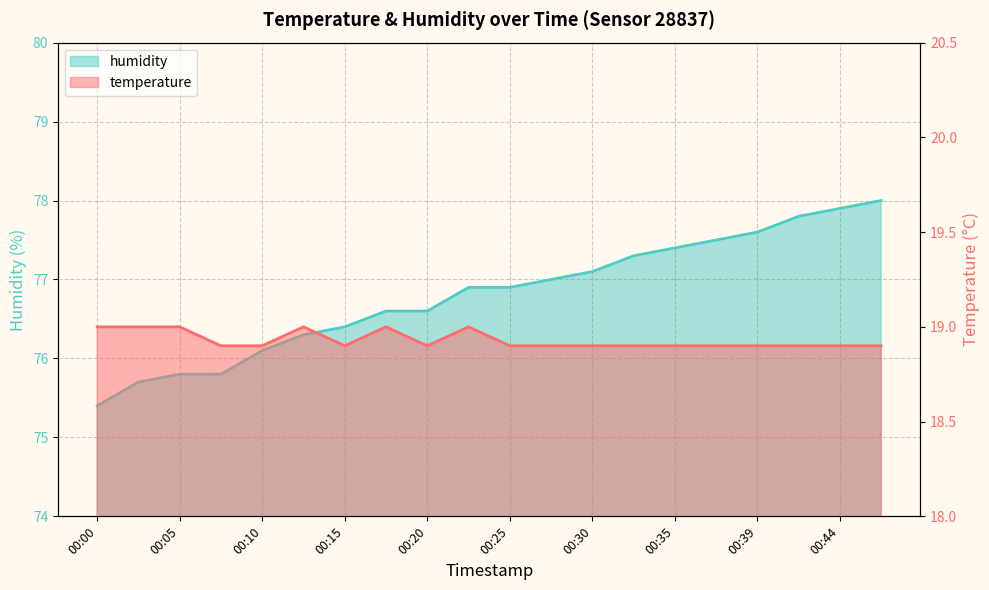

How many categories are shown in the chart?

20